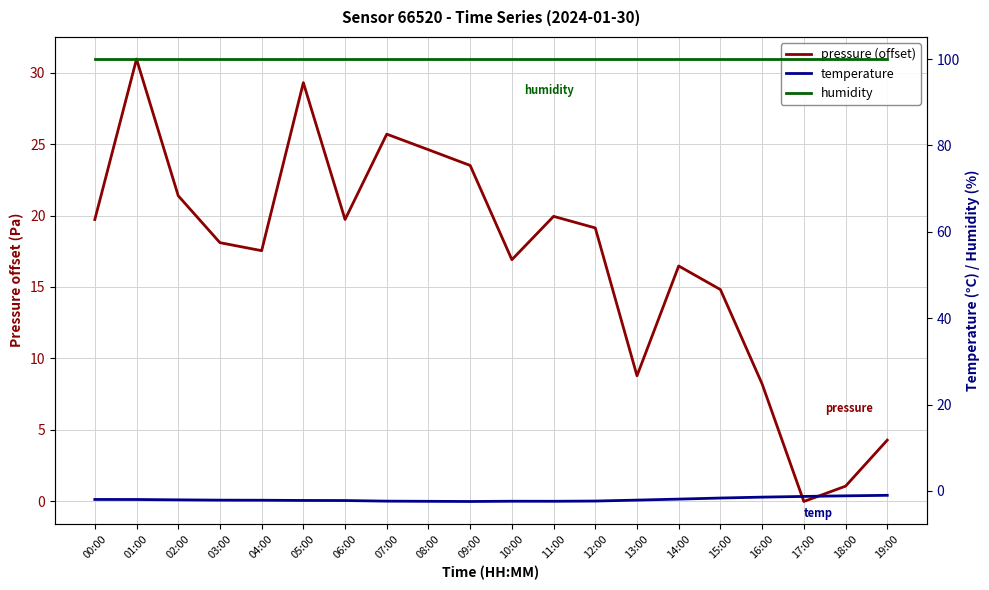

The pressure (offset) series shows 3.0 at 15:00. True or false?

False